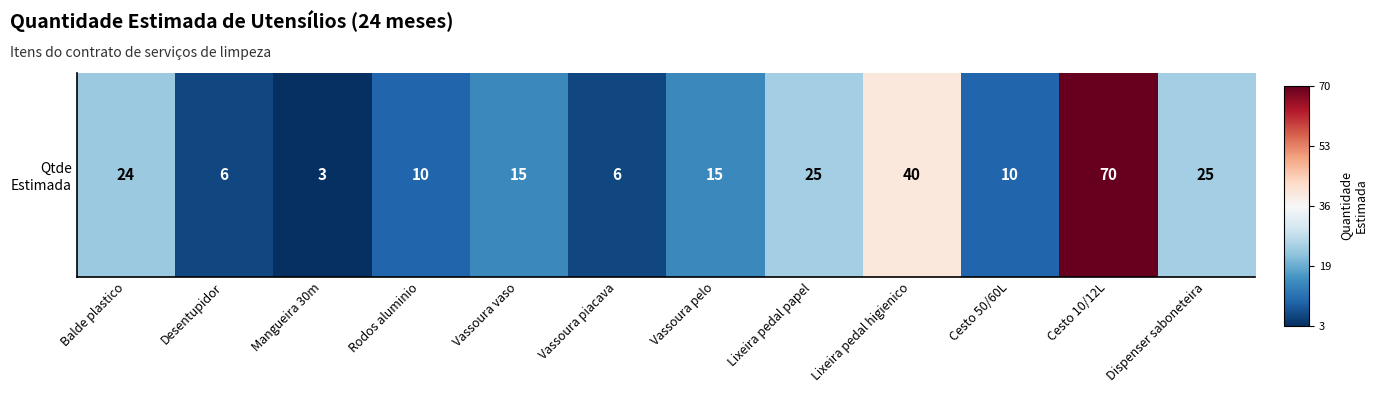

True or false: the data shows -0.3 at Vassoura vaso.

False